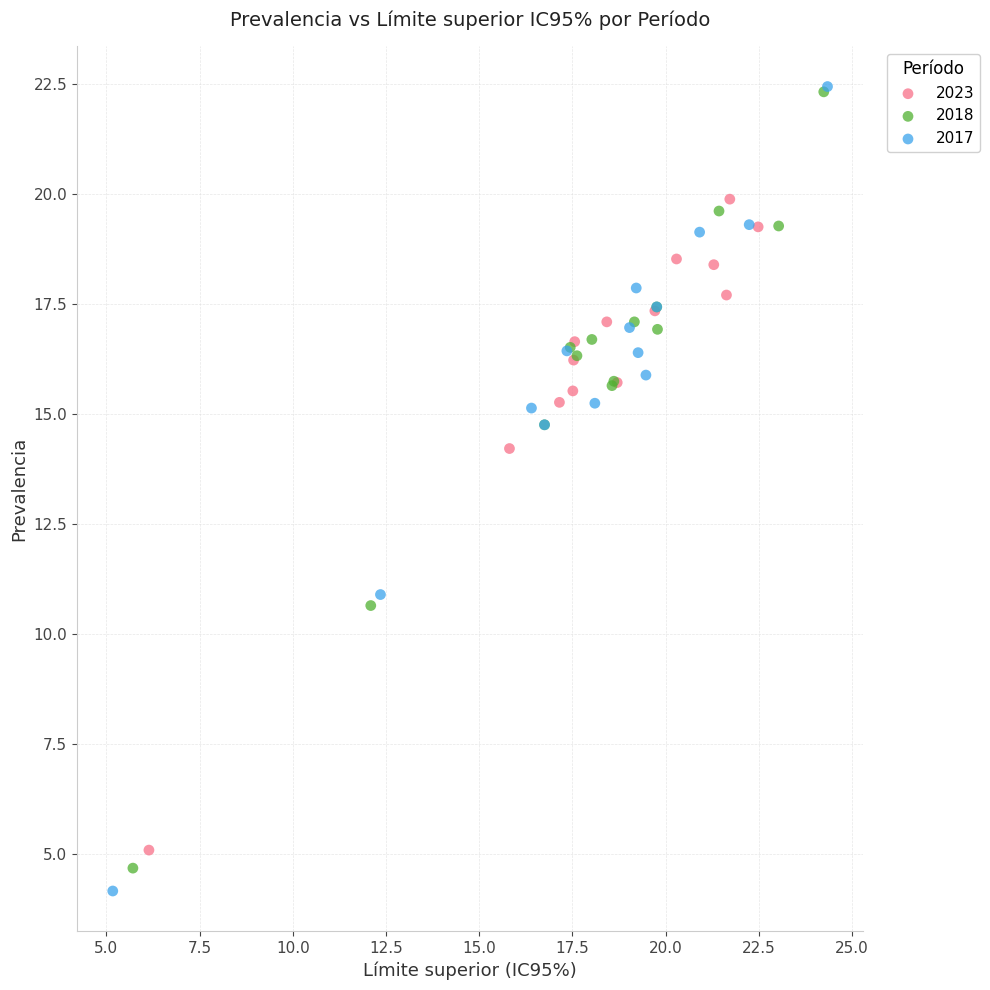

Which series has the largest Y range (max minus min)?

2017